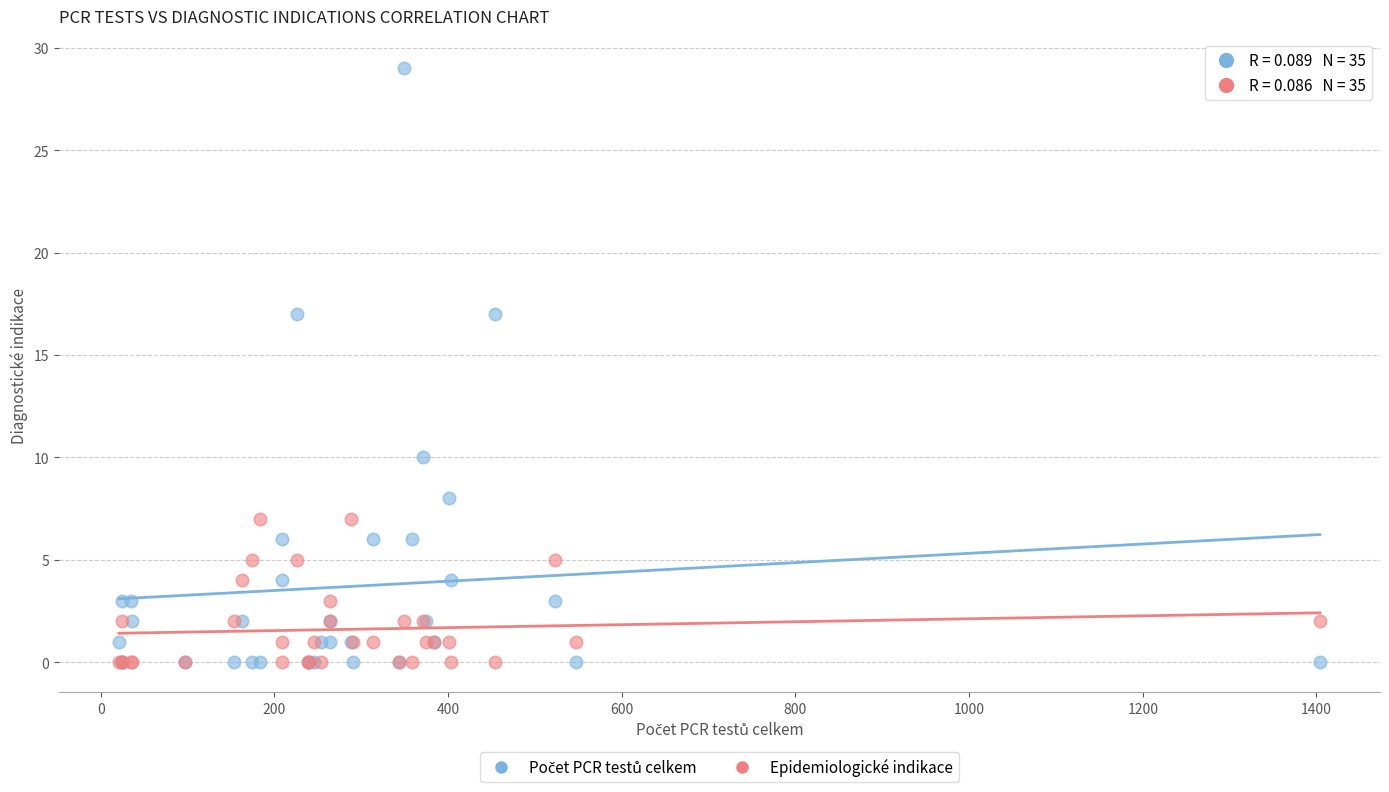

What is the X range (max minus min) for the scatter plot?

1383